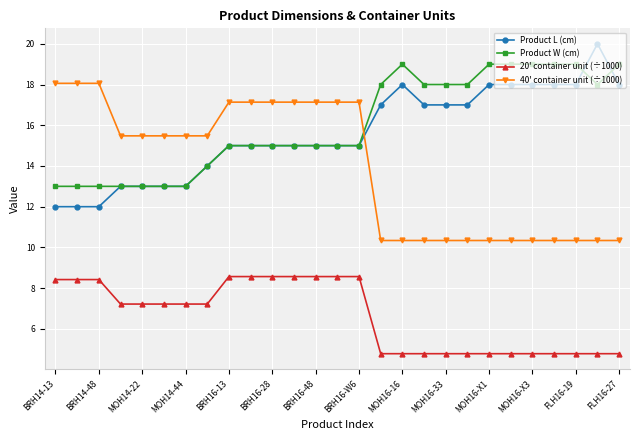

Reading left to right, extract all data points from this chart.

Product L (cm): 12.0	12.0	12.0	13.0	13.0	13.0	13.0	14.0	15.0	15.0	15.0	15.0	15.0	15.0	15.0	17.0	18.0	17.0	17.0	17.0	18.0	18.0	18.0	18.0	18.0	20.0	18.0
Product W (cm): 13.0	13.0	13.0	13.0	13.0	13.0	13.0	14.0	15.0	15.0	15.0	15.0	15.0	15.0	15.0	18.0	19.0	18.0	18.0	18.0	19.0	19.0	19.0	19.0	19.0	18.0	19.0
20' container unit (÷1000): 8.4	8.4	8.4	7.2	7.2	7.2	7.2	7.2	8.6	8.6	8.6	8.6	8.6	8.6	8.6	4.8	4.8	4.8	4.8	4.8	4.8	4.8	4.8	4.8	4.8	4.8	4.8
40' container unit (÷1000): 18.1	18.1	18.1	15.5	15.5	15.5	15.5	15.5	17.1	17.1	17.1	17.1	17.1	17.1	17.1	10.3	10.3	10.3	10.3	10.3	10.3	10.3	10.3	10.3	10.3	10.3	10.3